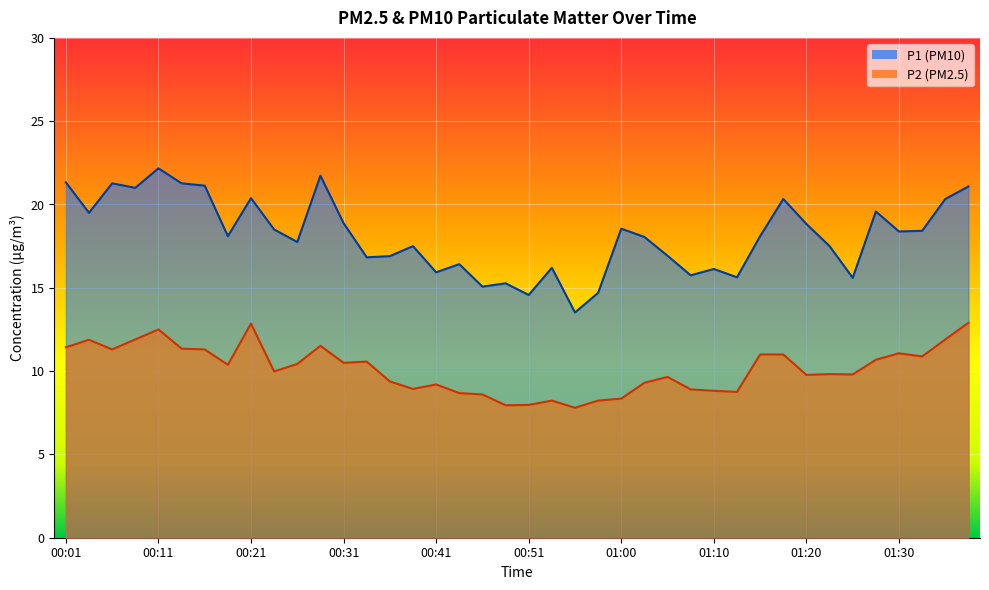

Does the chart display data point markers on the line(s)?

No